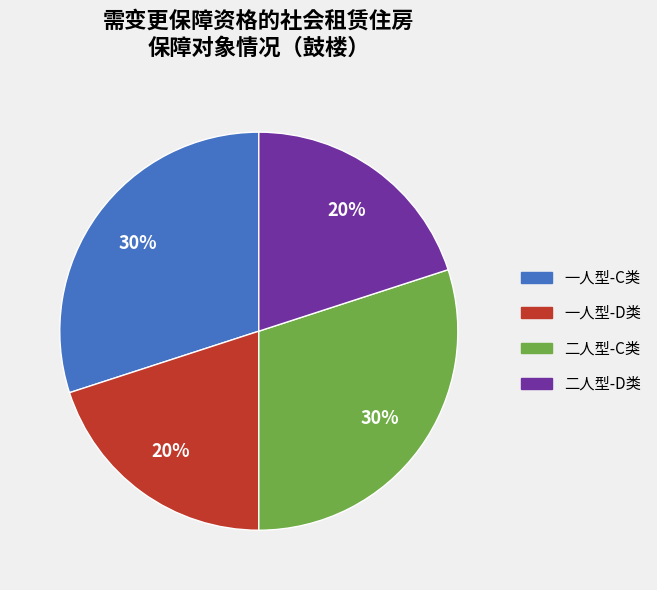

Does any single category account for the majority?

No